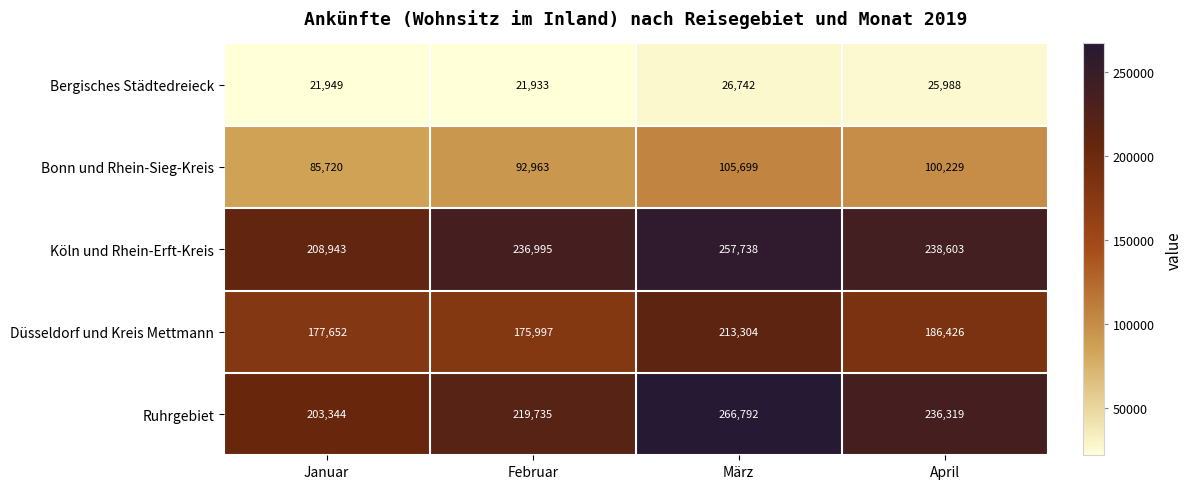

How many data points in Bergisches Städtedreieck are less than 25988?

2